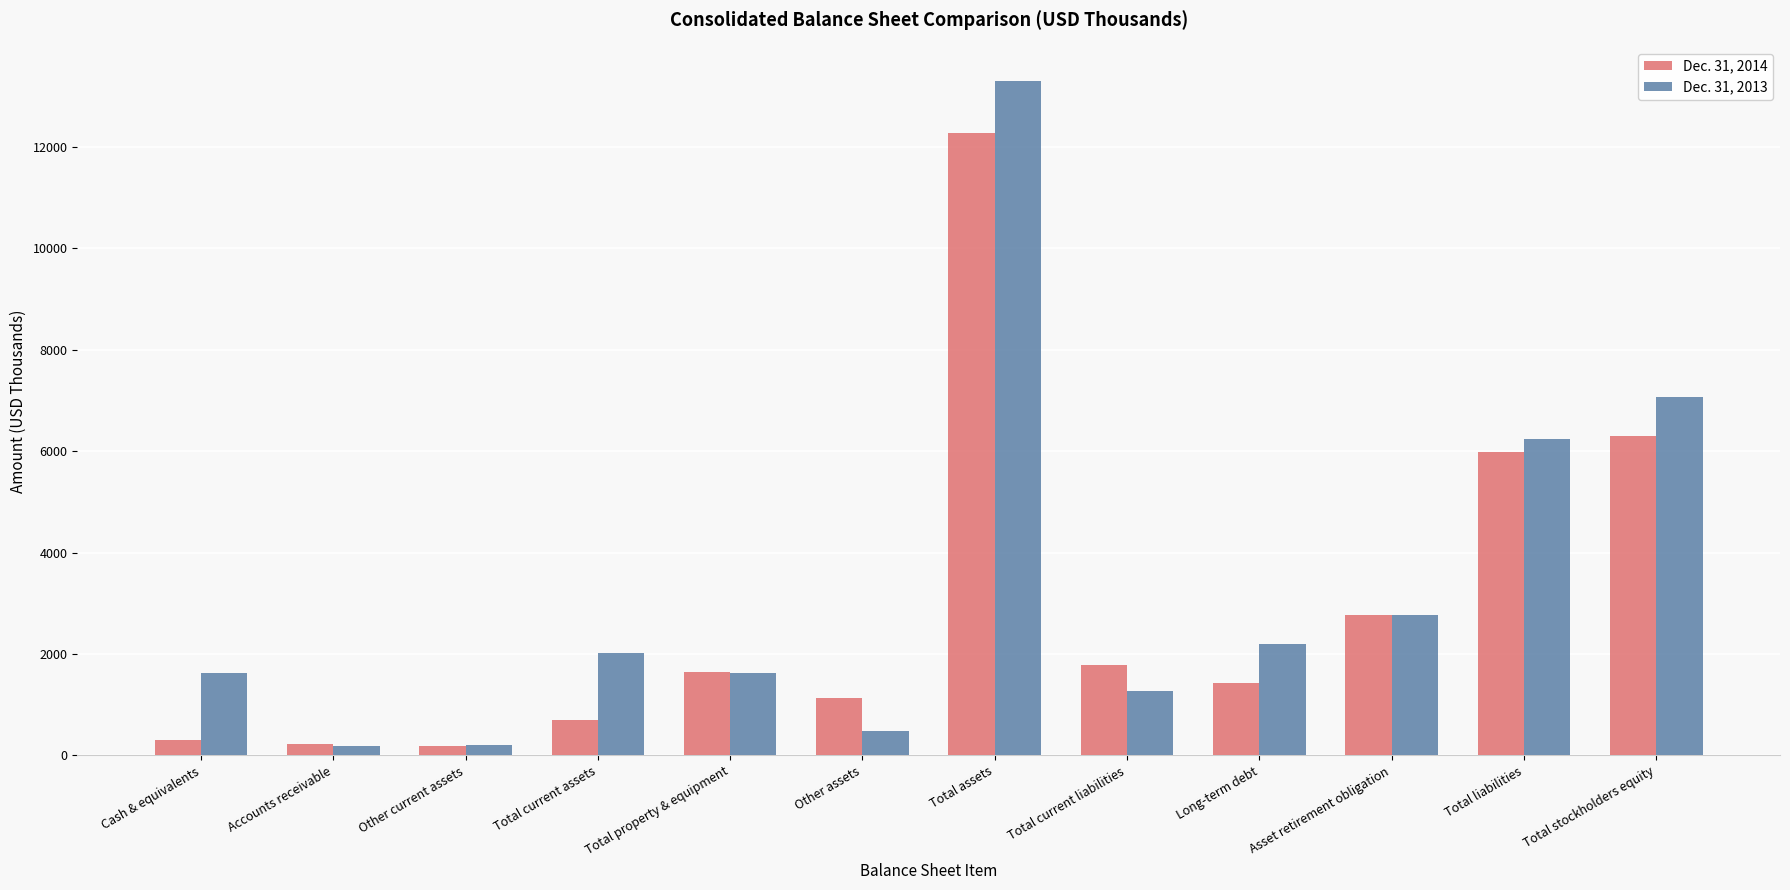

How many values in the Dec. 31, 2013 series are below 2019?

6